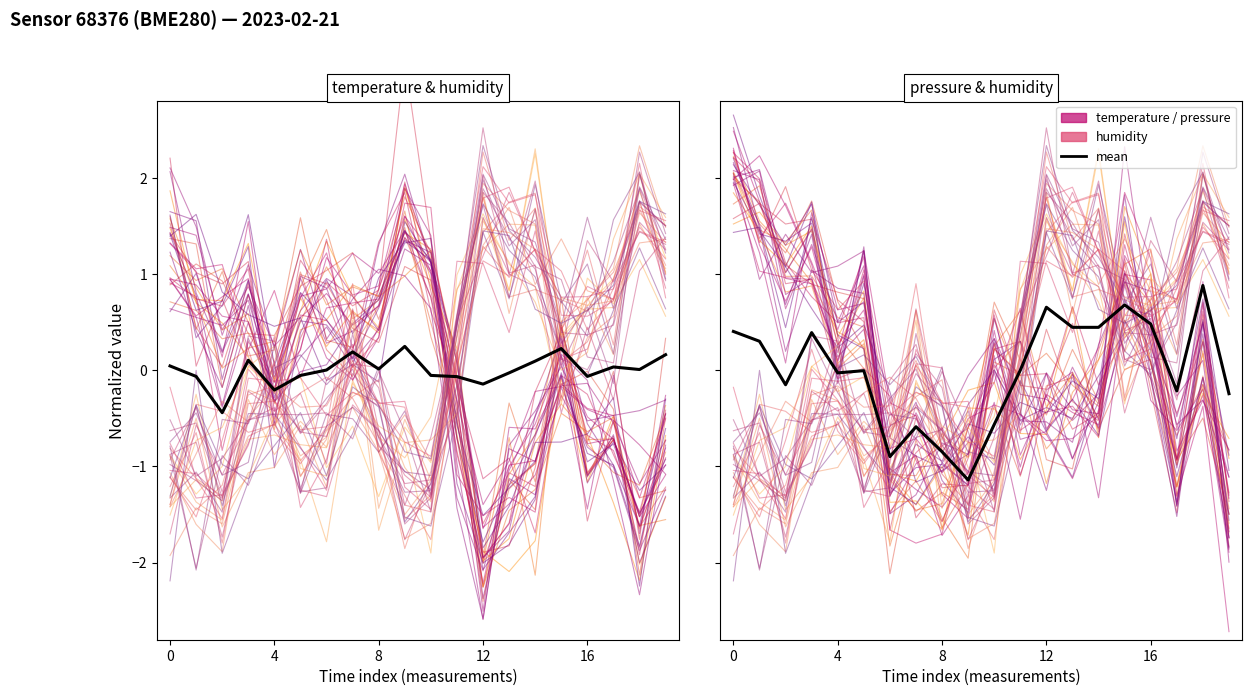

True or false: the data shows 0.6 at 13.

False